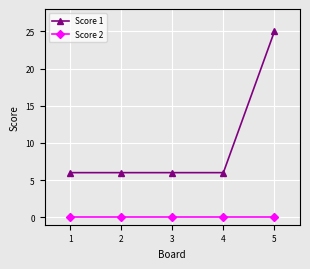

Reading right to left, what are all the values shown in this chart?

Score 1: 25	6	6	6	6
Score 2: 0	0	0	0	0